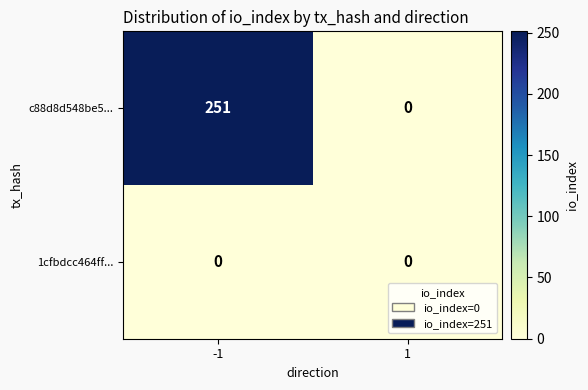

What is the total value across all series at -1?

251